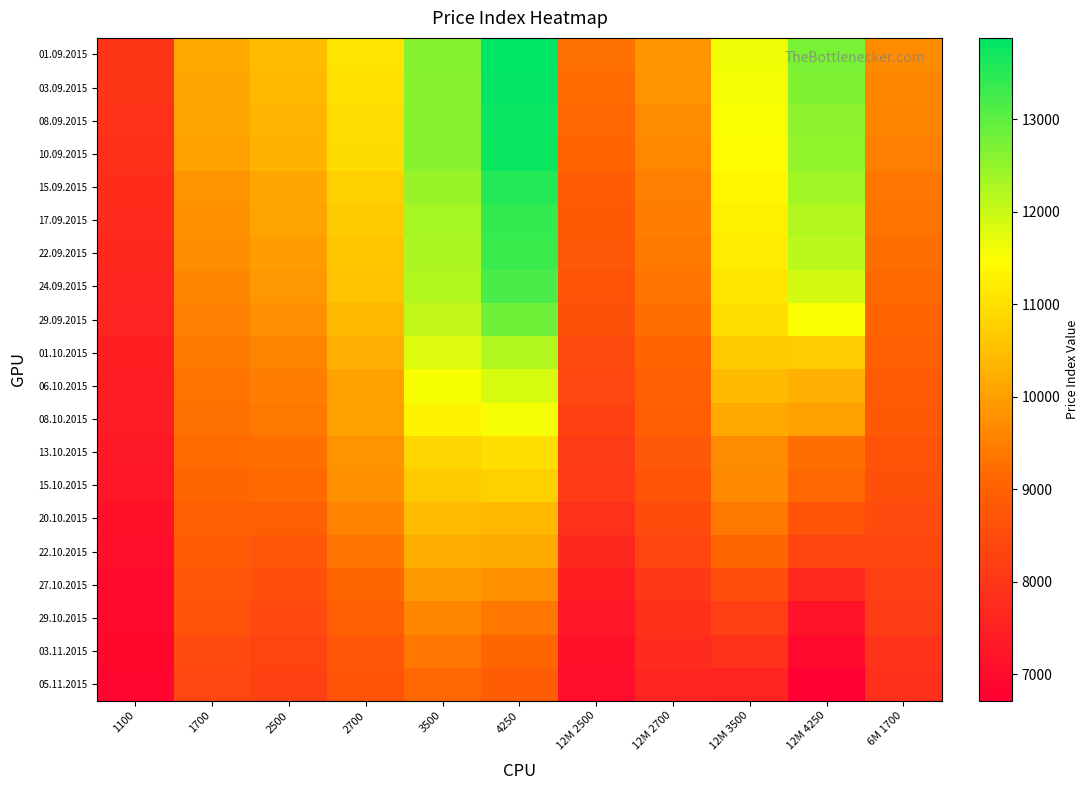

What is the minimum value shown in the chart?

6713